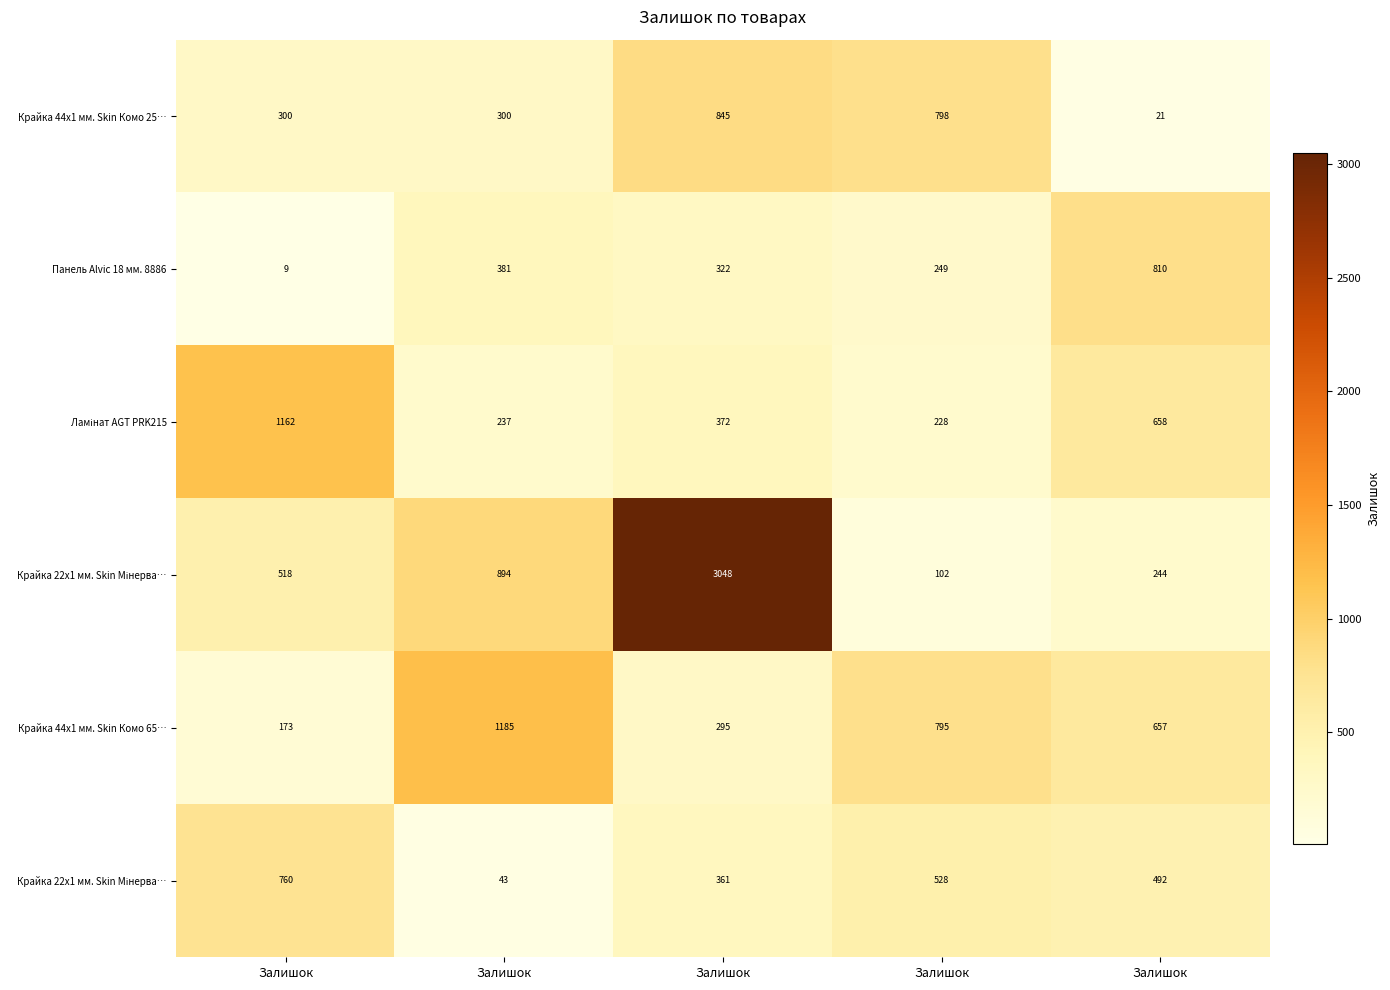

Between Залишок and Залишок, which is larger?

Залишок